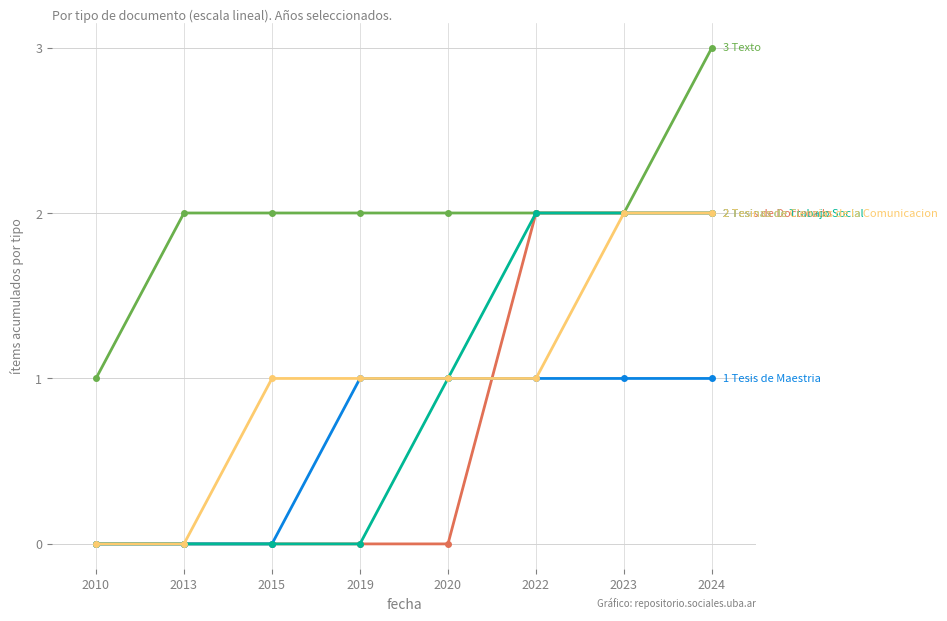

At which category is the sum across all series the highest?

2024